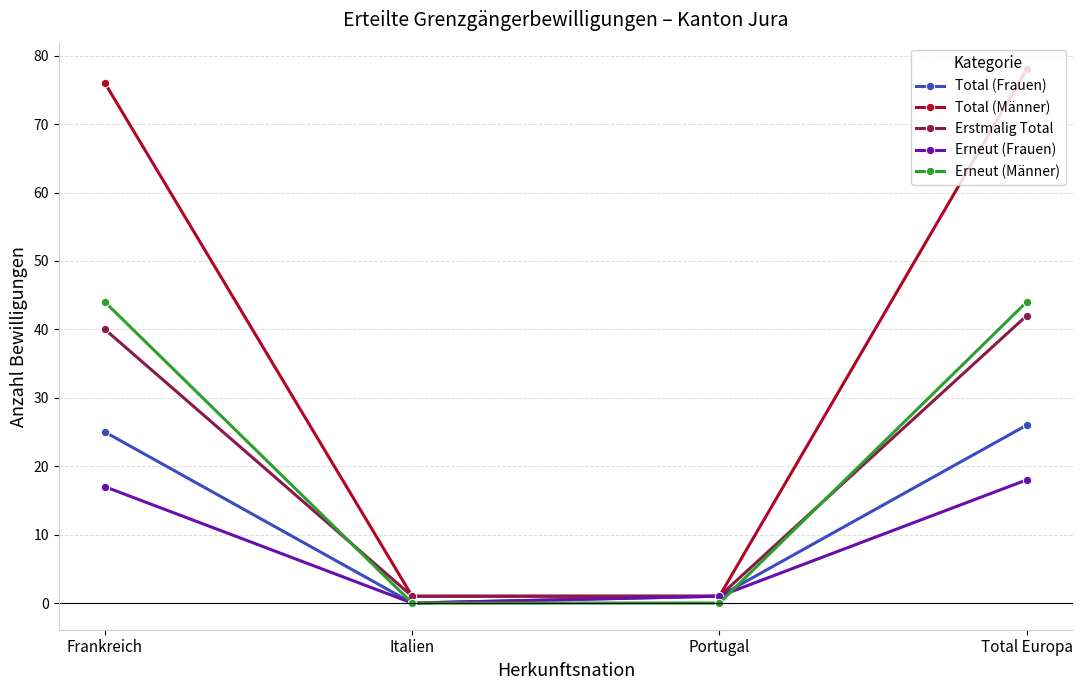

Is this an area chart (filled region under the line)?

No